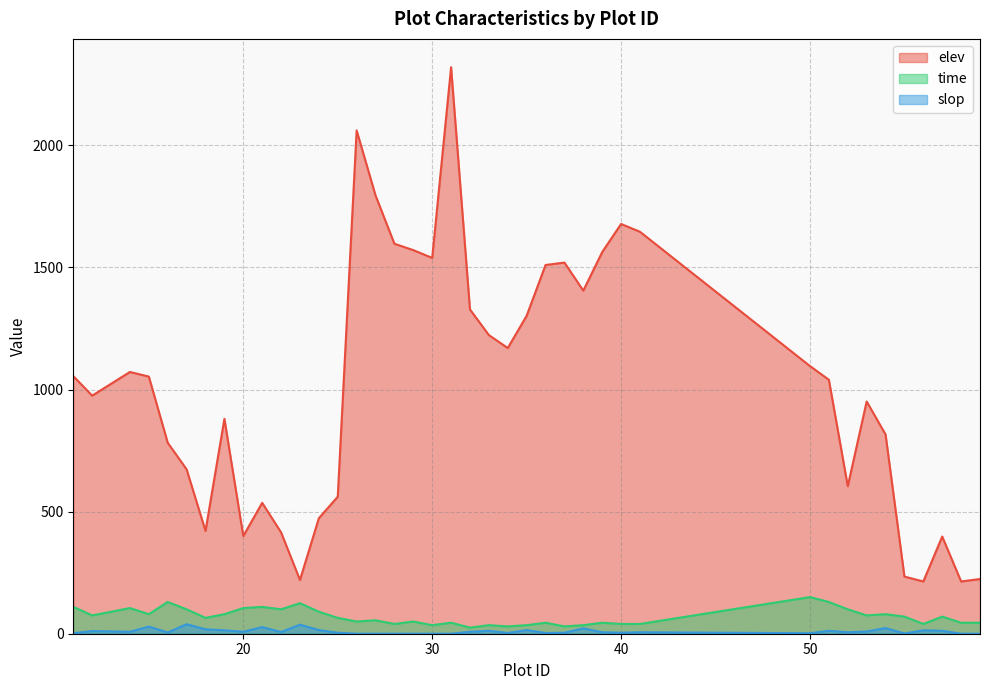

Reading right to left, transcribe all the data shown in this chart.

elev: 59=224	58=214	57=398	56=214	55=234	54=816	53=951	52=604	51=1040	50=1096	41=1646	40=1678	39=1563	38=1405	37=1520	36=1510	35=1302	34=1170	33=1223	32=1328	31=2320	30=1539	29=1571	28=1597	27=1795	26=2061	25=561	24=473	23=220	22=415	21=536	20=400	19=880	18=421	17=673	16=782	15=1053	14=1072	12=975	11=1055
time: 59=45	58=45	57=70	56=40	55=70	54=80	53=75	52=100	51=130	50=150	41=40	40=40	39=45	38=35	37=30	36=45	35=35	34=30	33=35	32=25	31=45	30=35	29=50	28=40	27=55	26=50	25=65	24=90	23=125	22=100	21=110	20=105	19=80	18=65	17=100	16=130	15=80	14=105	12=75	11=110
slop: 59=0	58=0	57=12	56=14	55=1	54=23	53=9	52=6	51=12	50=2	41=6	40=4	39=6	38=22	37=4	36=3	35=15	34=3	33=12	32=8	31=0	30=0	29=0	28=0	27=0	26=0	25=4	24=15	23=37	22=7	21=27	20=8	19=14	18=18	17=39	16=5	15=29	14=8	12=11	11=2